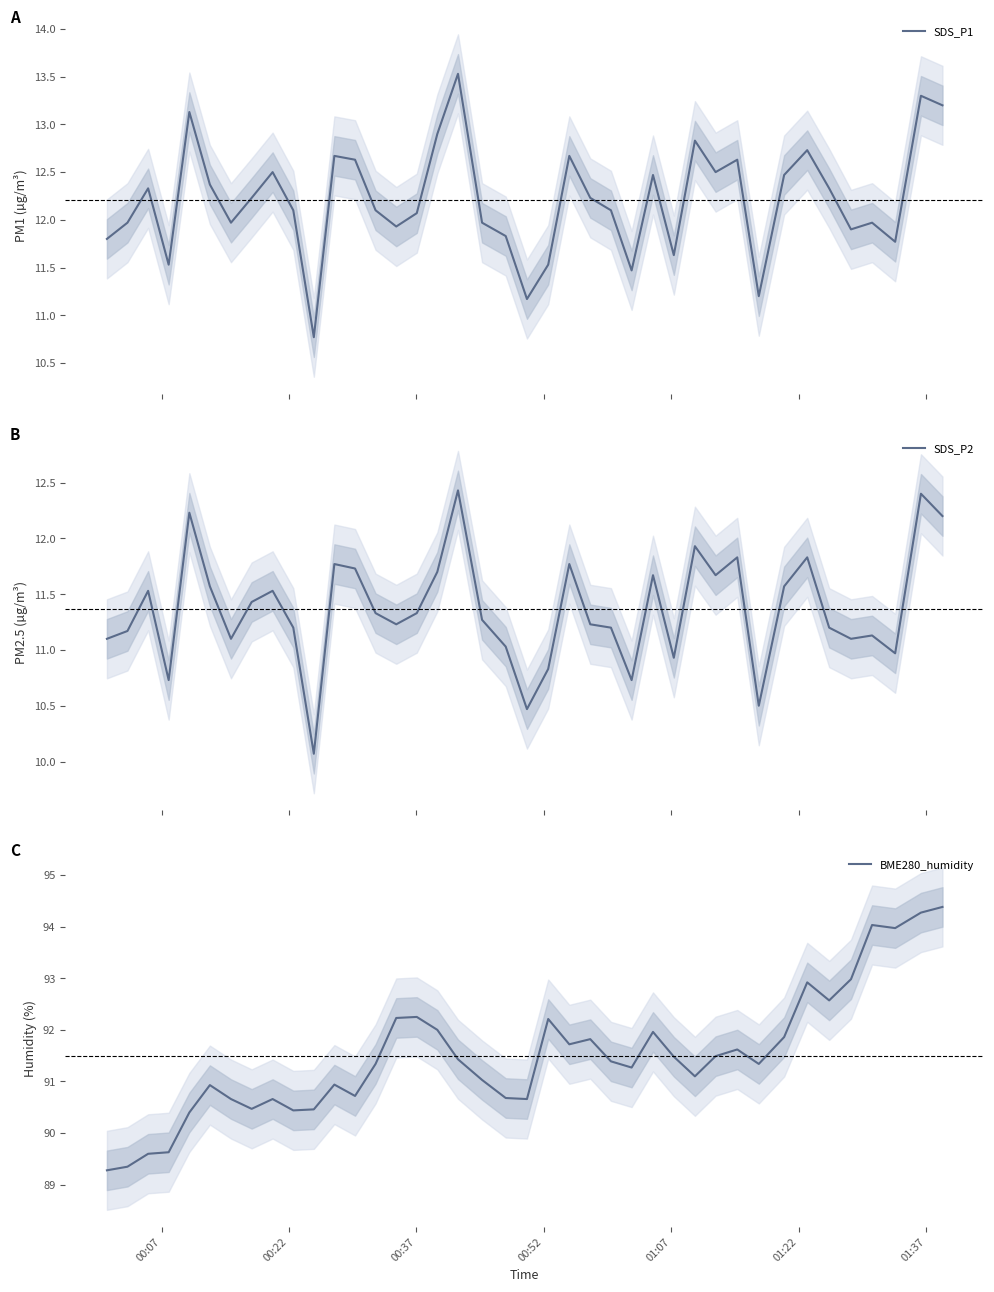

What is the minimum value for SDS_P2?

10.1